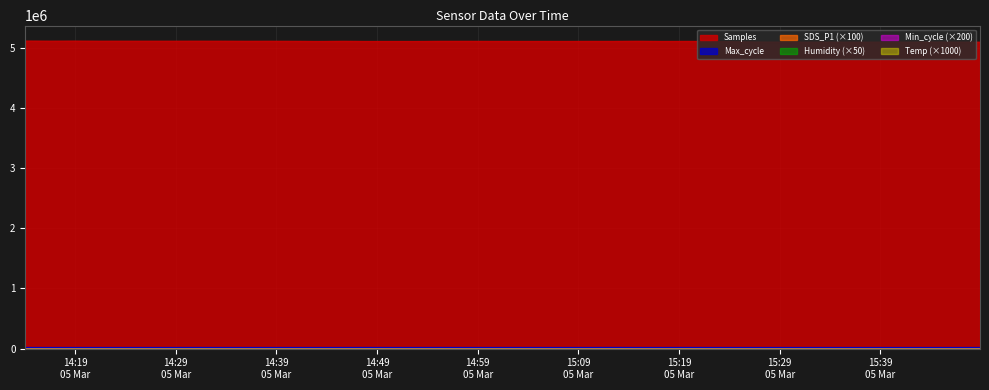

Does the chart display data point markers on the line(s)?

No